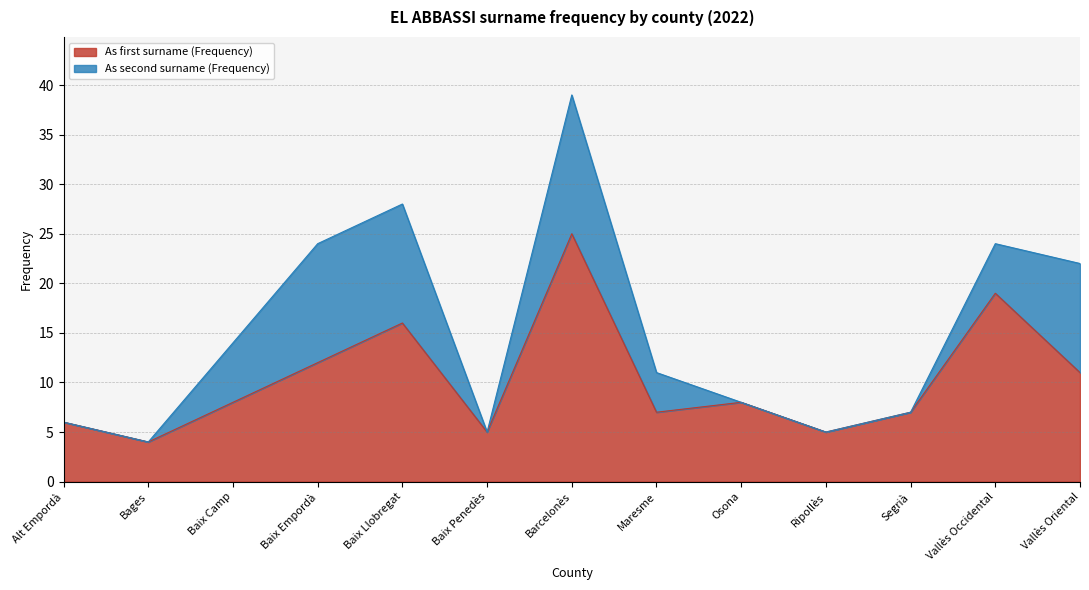

What is the difference between the values at Vallès Occidental and Barcelonès?

6